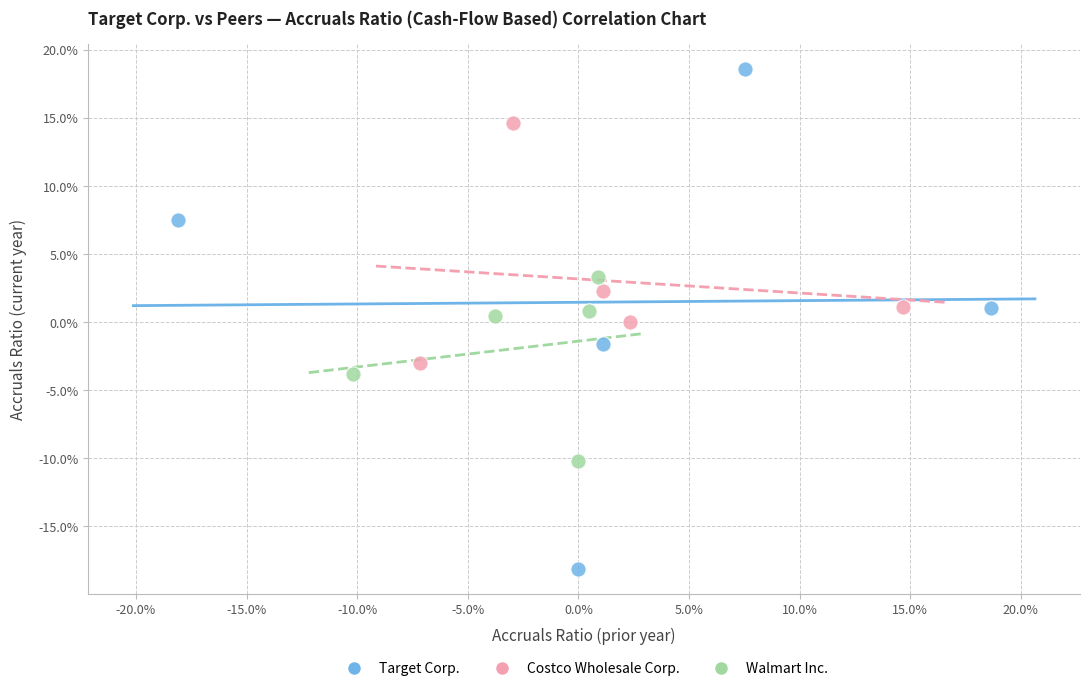

Which series has the largest Y range (max minus min)?

Target Corp.